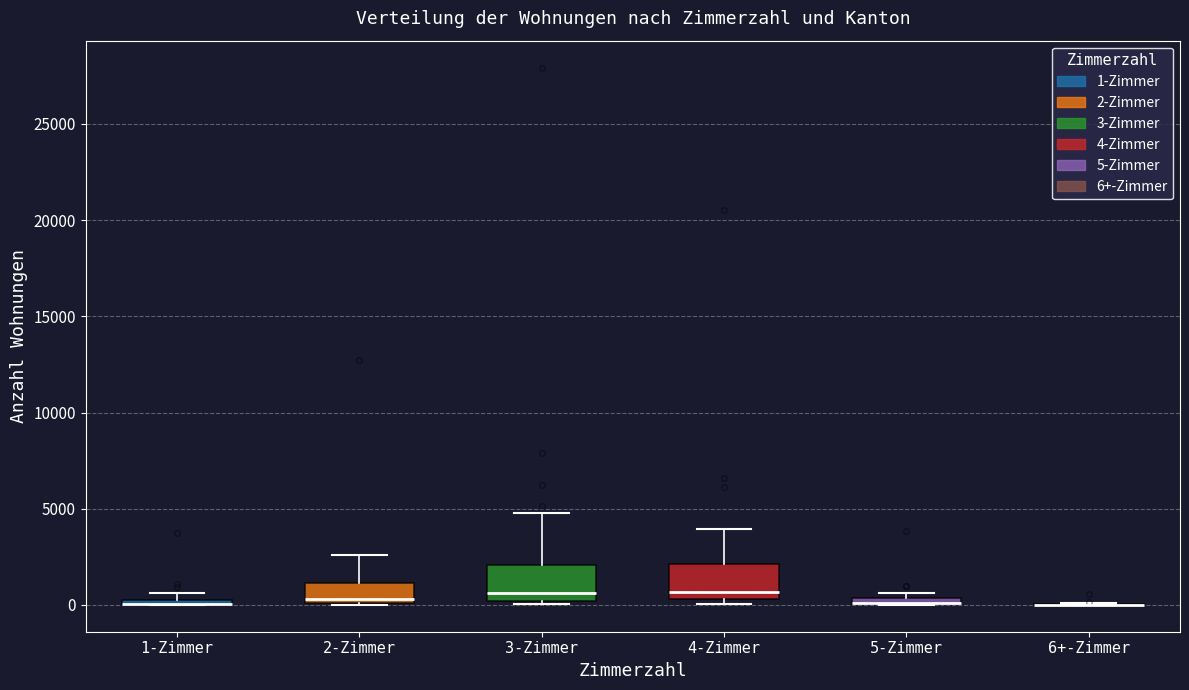

Where is the upper edge of the box for 4-Zimmer on the y-axis? The values are not printed on the chart, so give them approximately, as read against the axis.

2000